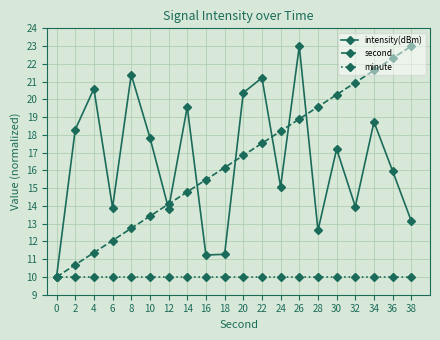

What is the lowest value of the intensity(dBm) series?

10.0